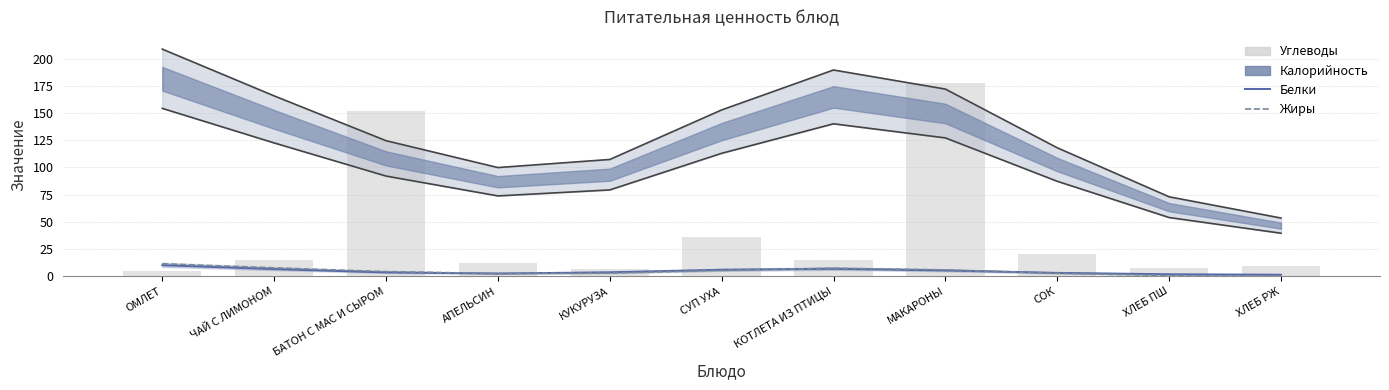

How many data points in Углеводы are above 15?

4